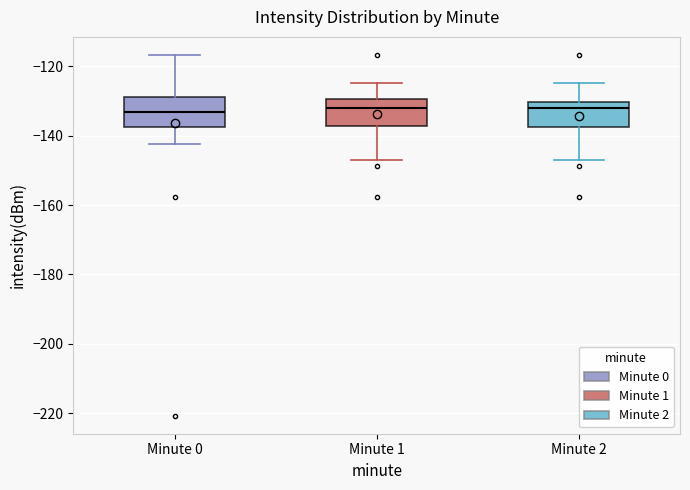

Where is the upper edge of the box for Minute 1 on the y-axis? The values are not printed on the chart, so give them approximately, as read against the axis.

-130